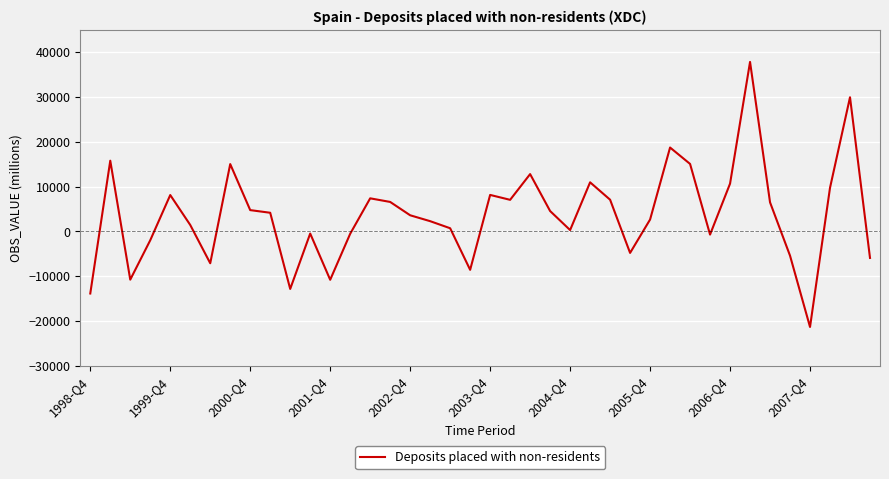

What is the smallest value displayed?

-21335